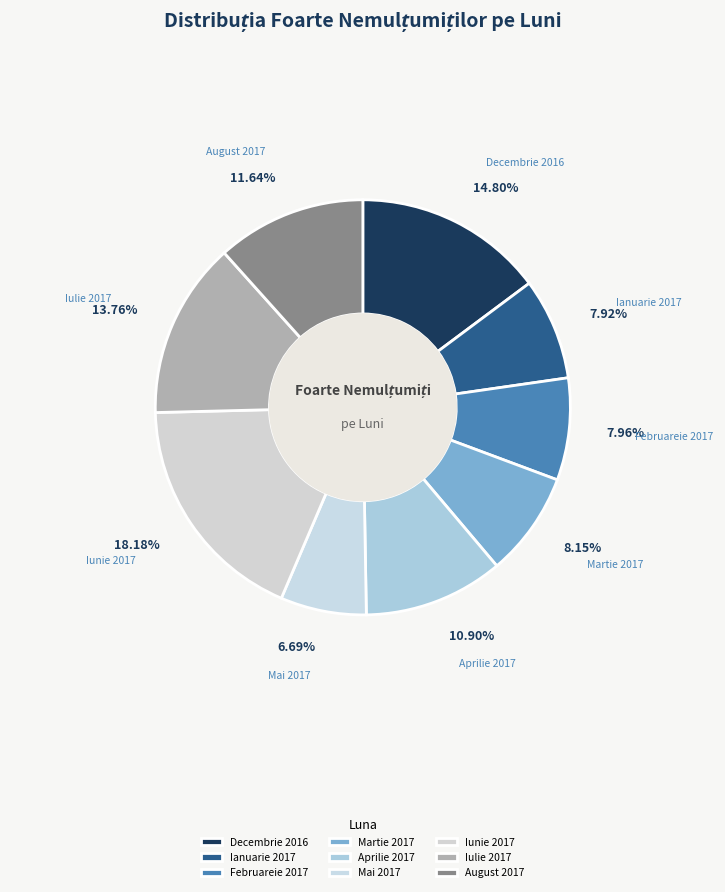

To the nearest percent, what is the difference between the largest and smallest slice percentages?

11%